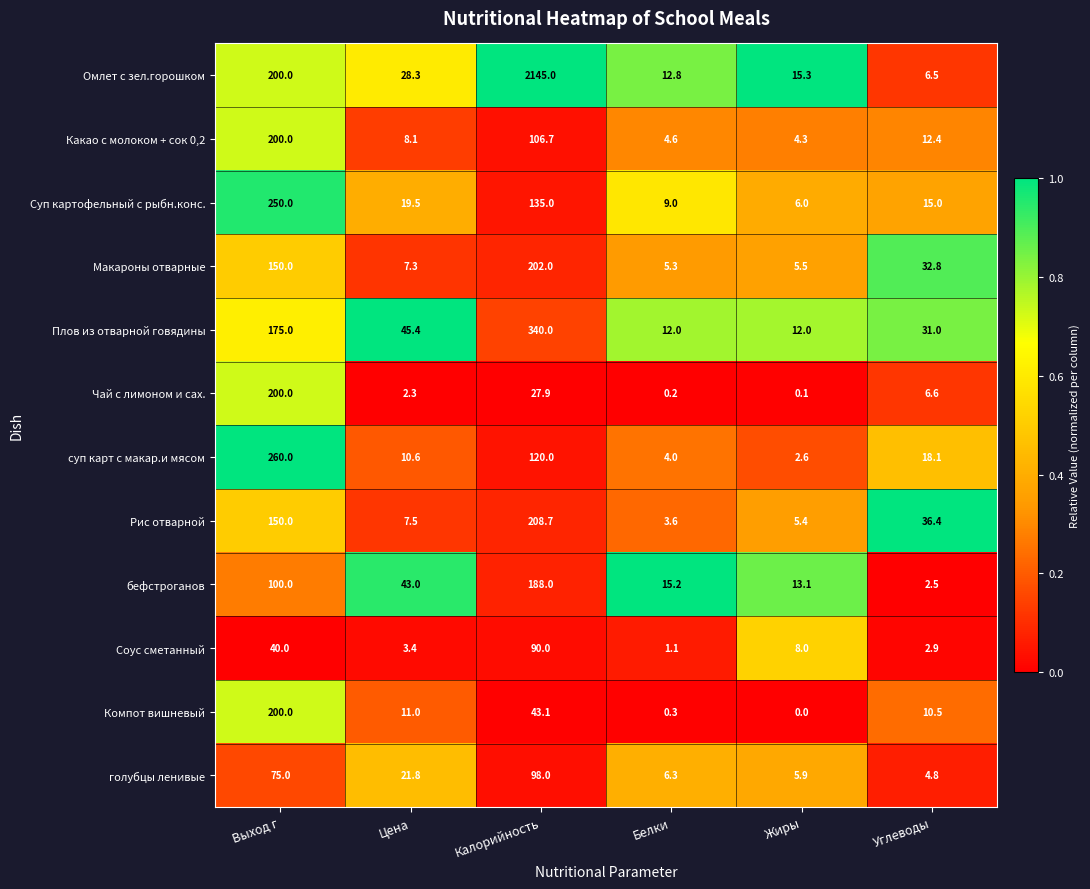

What value does the Омлет с зел.горошком series have at Цена?

28.3